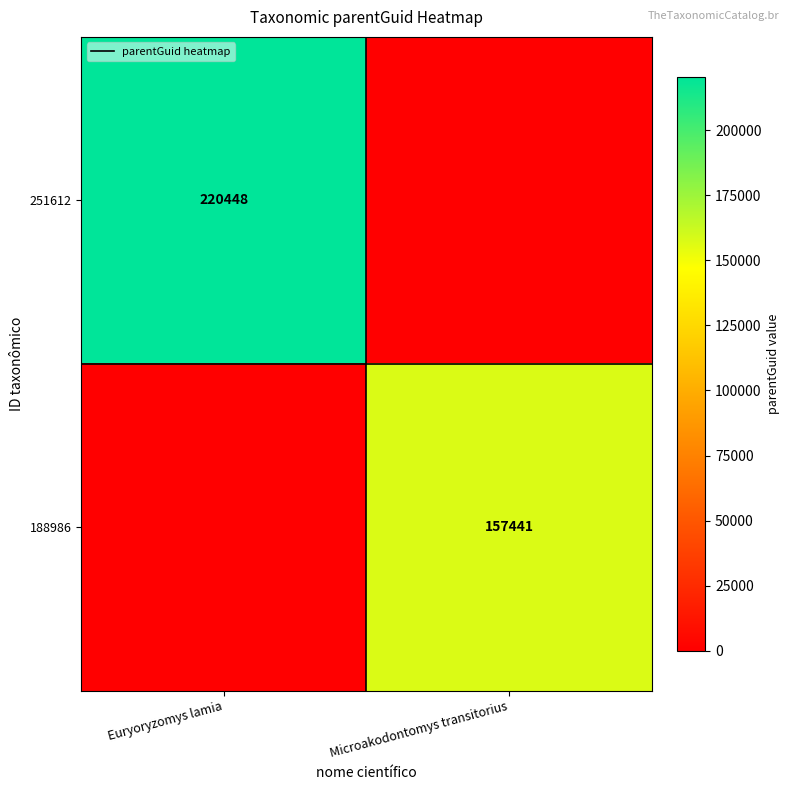

True or false: 188986 has a value of 157441 at Microakodontomys transitorius.

True